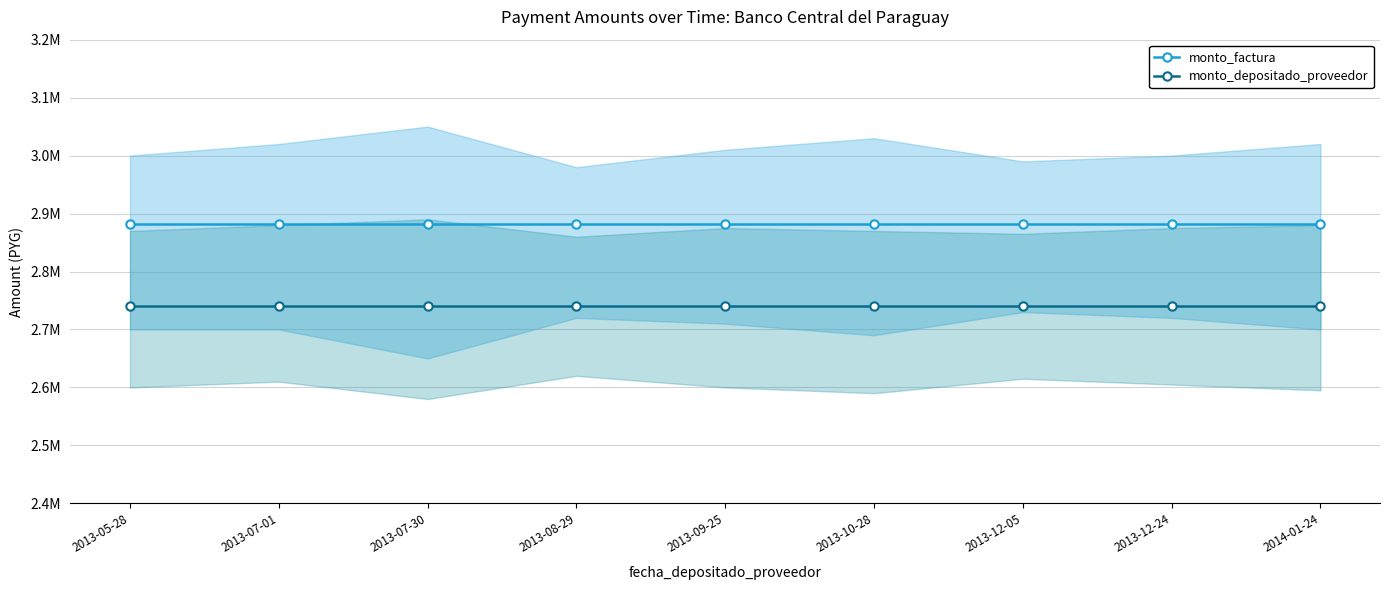

What is the smallest value displayed?

2740520